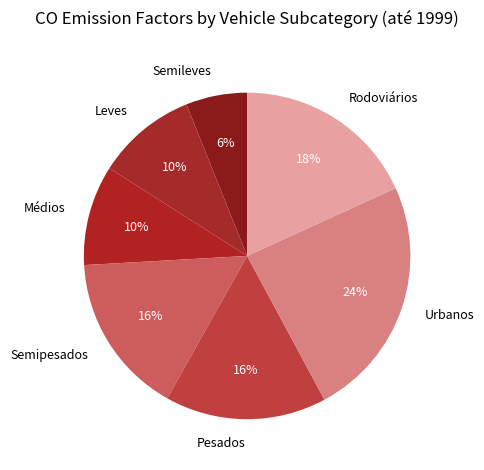

What percentage is the Semileves slice, to the nearest percent?

6%